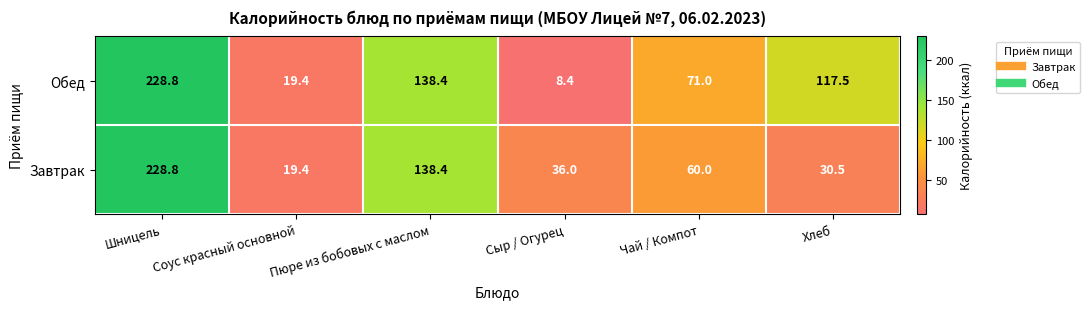

Which series has the largest total across all categories?

Обед